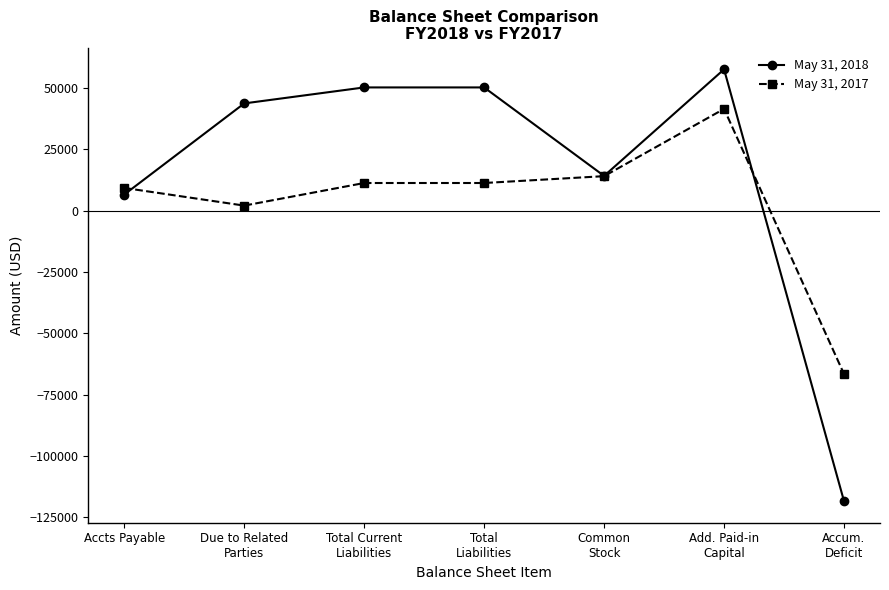

What is the maximum value for May 31, 2017?

41400